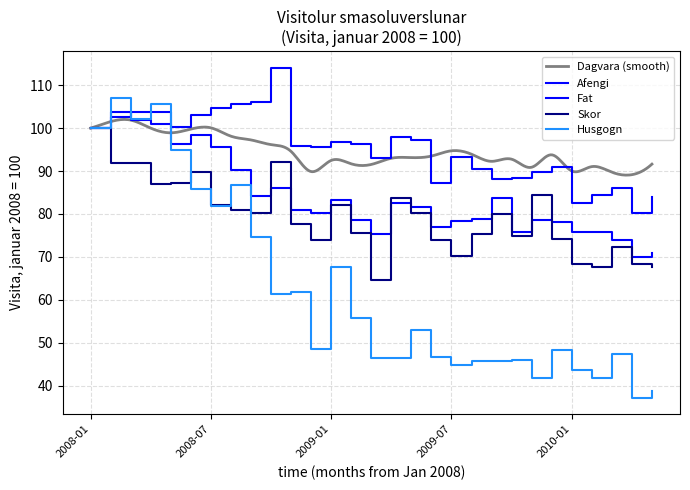

Rank the categories by Afengi value from highest to lowest.

2008-10, 2008-09, 2008-08, 2008-07, 2008-04, 2008-03, 2008-06, 2008-02, 2008-05, 2008-01, 2009-04, 2009-05, 2009-01, 2009-02, 2008-11, 2008-12, 2009-07, 2009-03, 2009-12, 2009-08, 2009-11, 2009-10, 2009-09, 2009-06, 2010-03, 2010-02, 2010-05, 2010-01, 2010-04